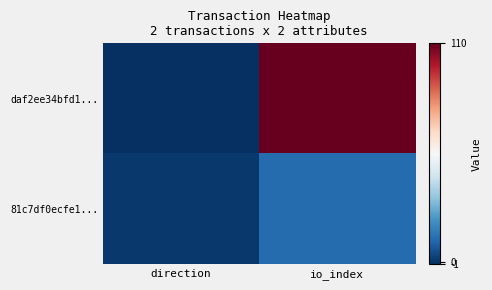

At io_index, list the series in order from smallest to largest.

81c7df0ecfe1..., daf2ee34bfd1...